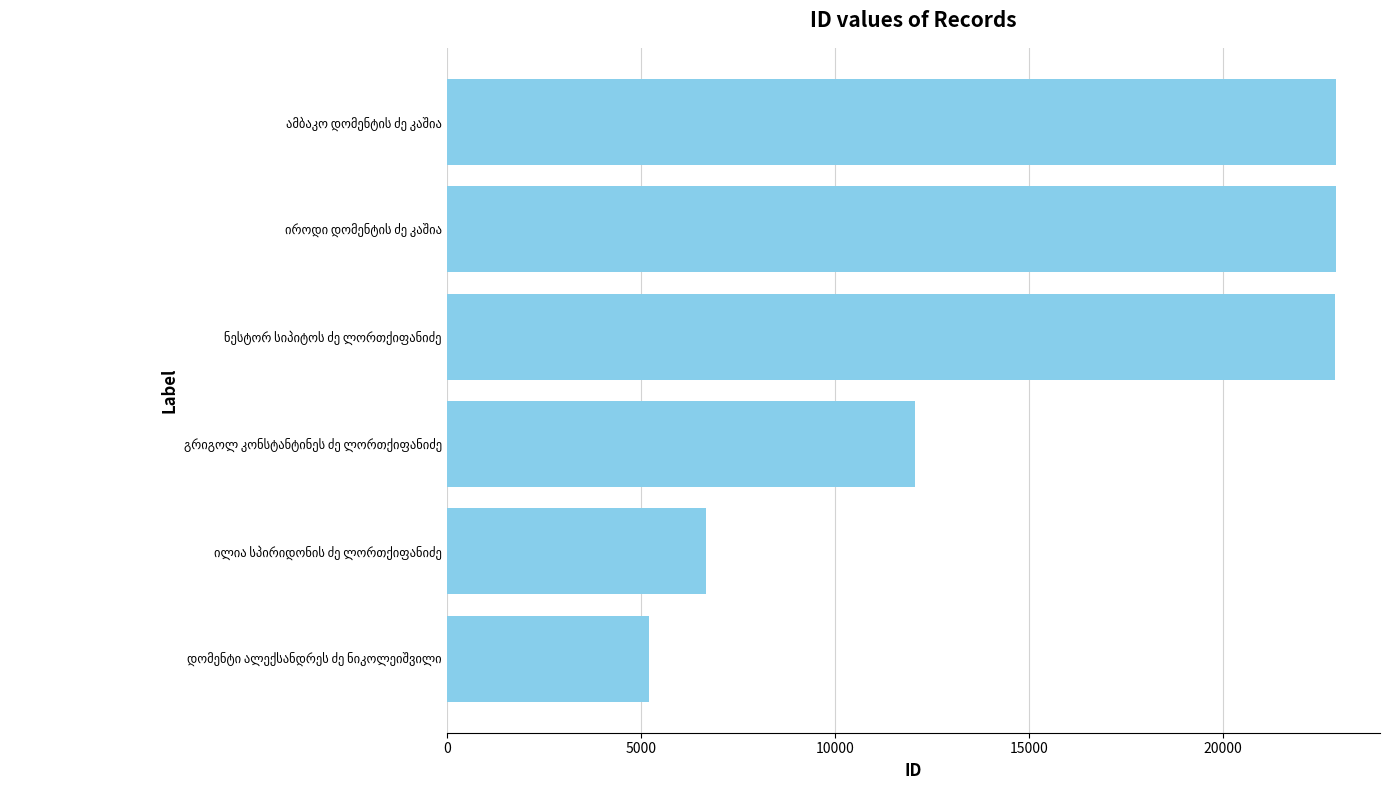

What is the average value?

15442